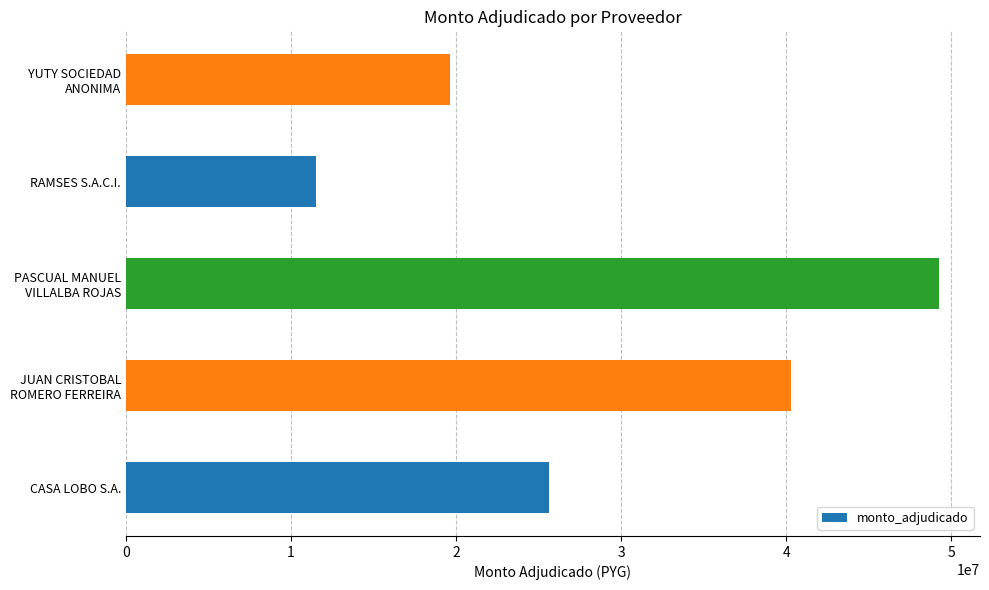

How many data points are less than 25612600?

2